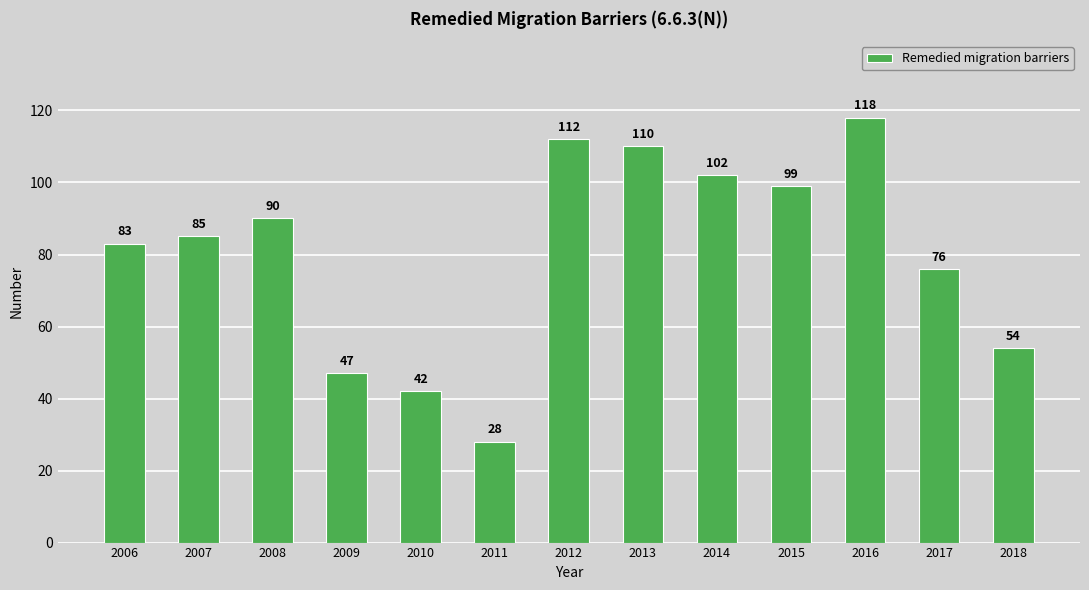

What is the value of the 13th bar from the left?

54